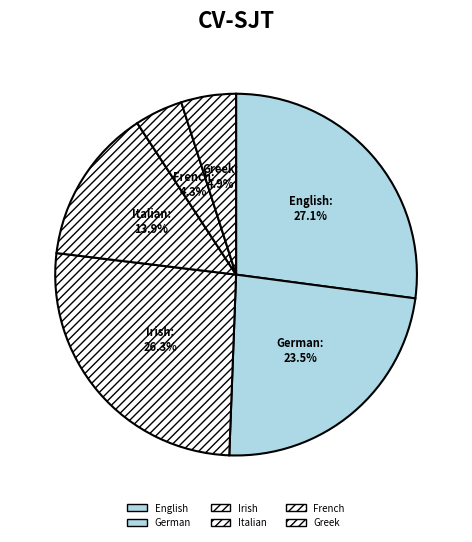

Do German and Italian together represent more than half of the pie?

No